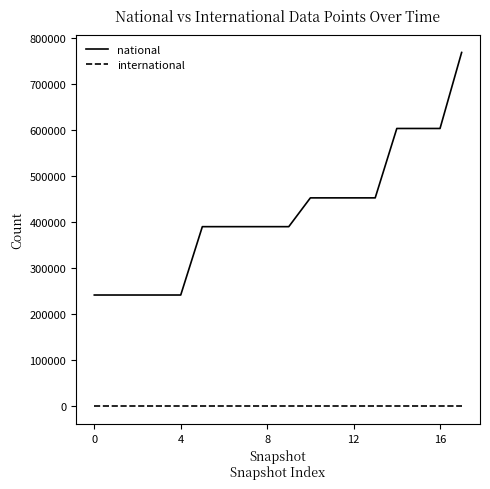

List the series in order of their overall mean, lowest first.

international, national